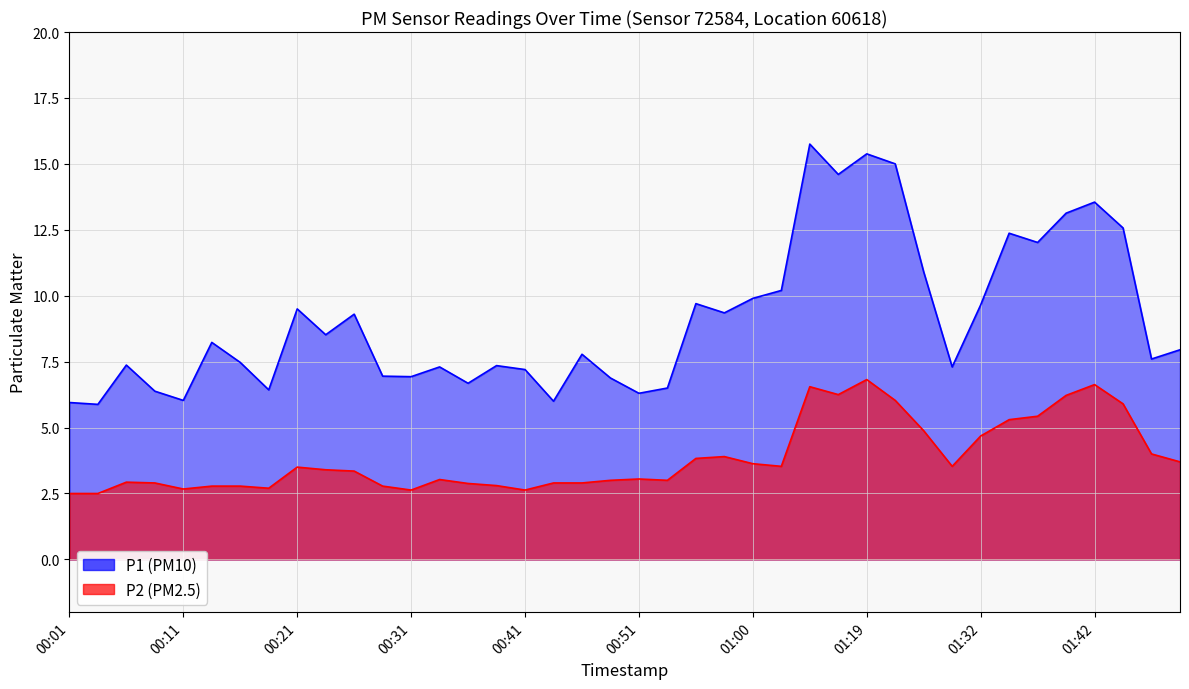

What is the difference between the second highest and second lowest values in the P2 series?

4.1